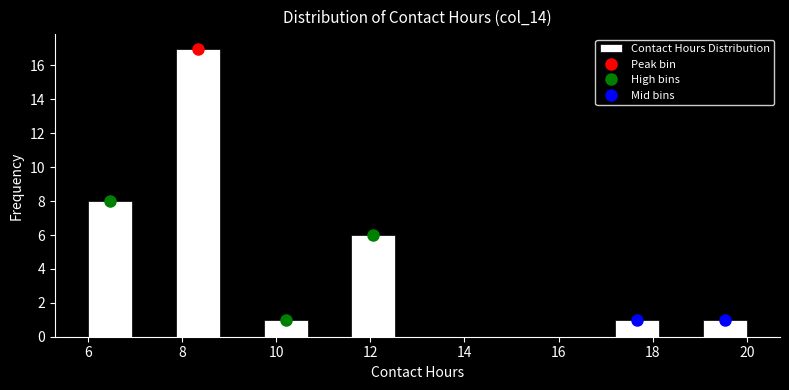

How tall is the bar that spans 6.0 to 7.0 on the x-axis? Neither the bar edges nor the heights are printed on the chart, so give them approximately, as read against the axes.

8